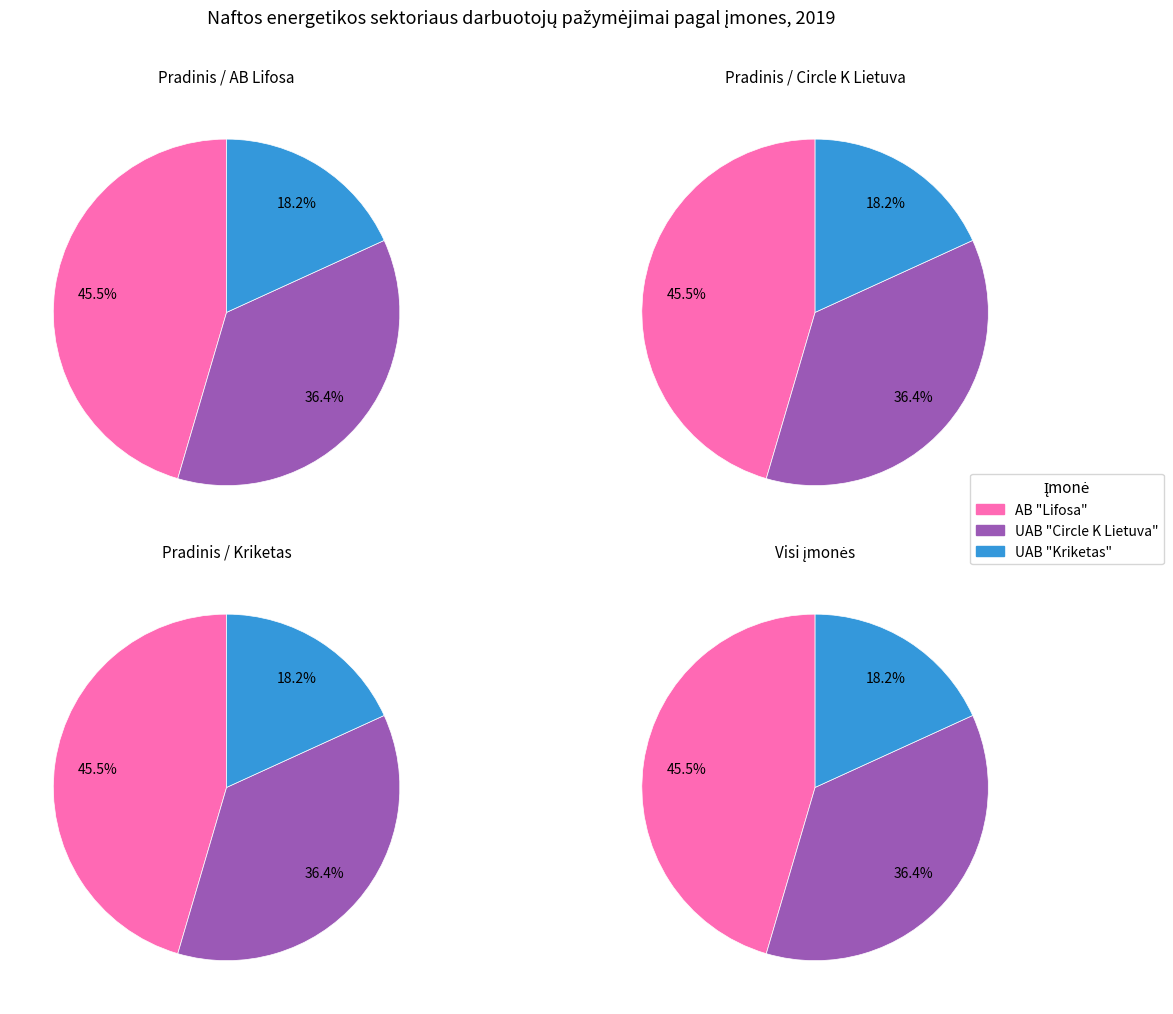

Which slice is the largest?

AB "Lifosa"